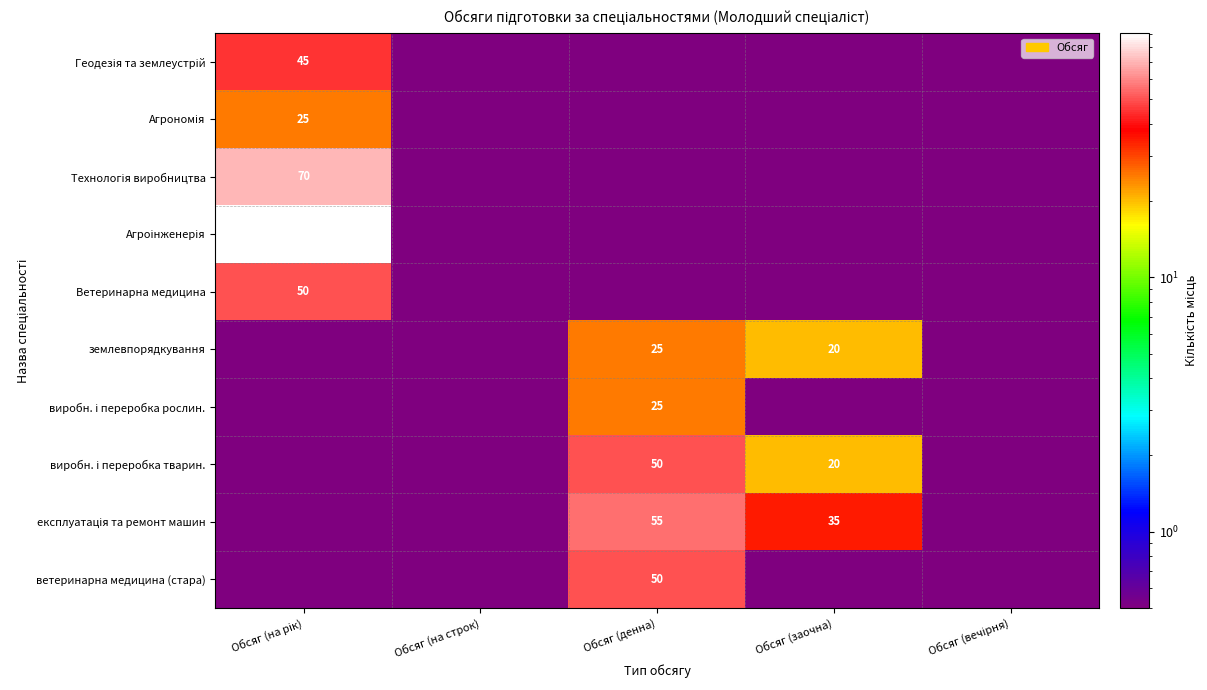

Which category has the highest value across all series?

Обсяг (на рік)